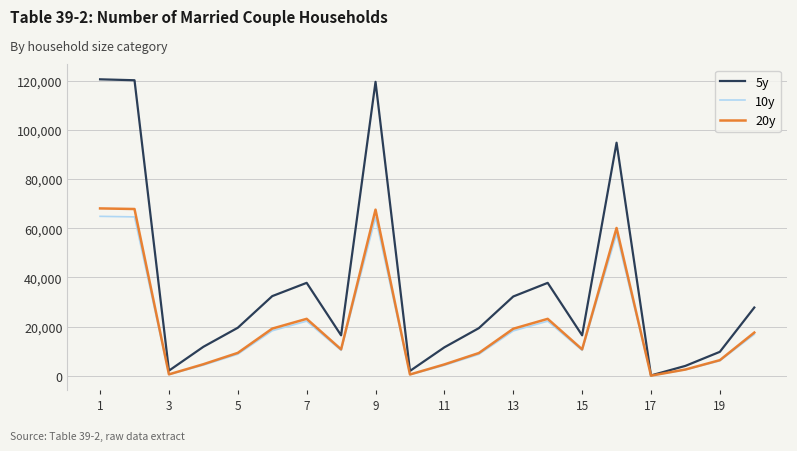

Is this an area chart (filled region under the line)?

No